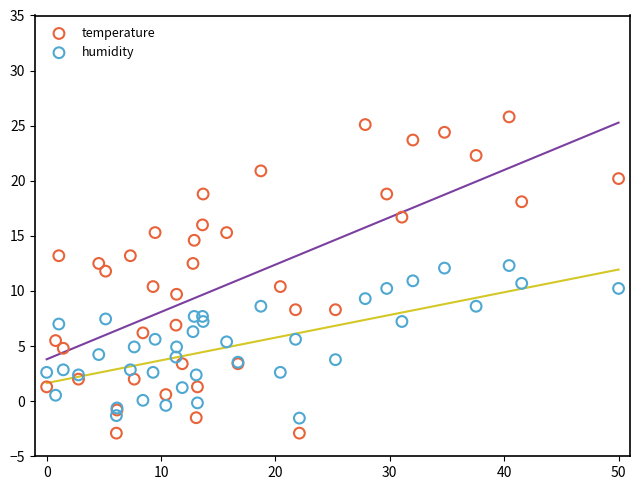

Which series reaches the maximum Y coordinate?

temperature